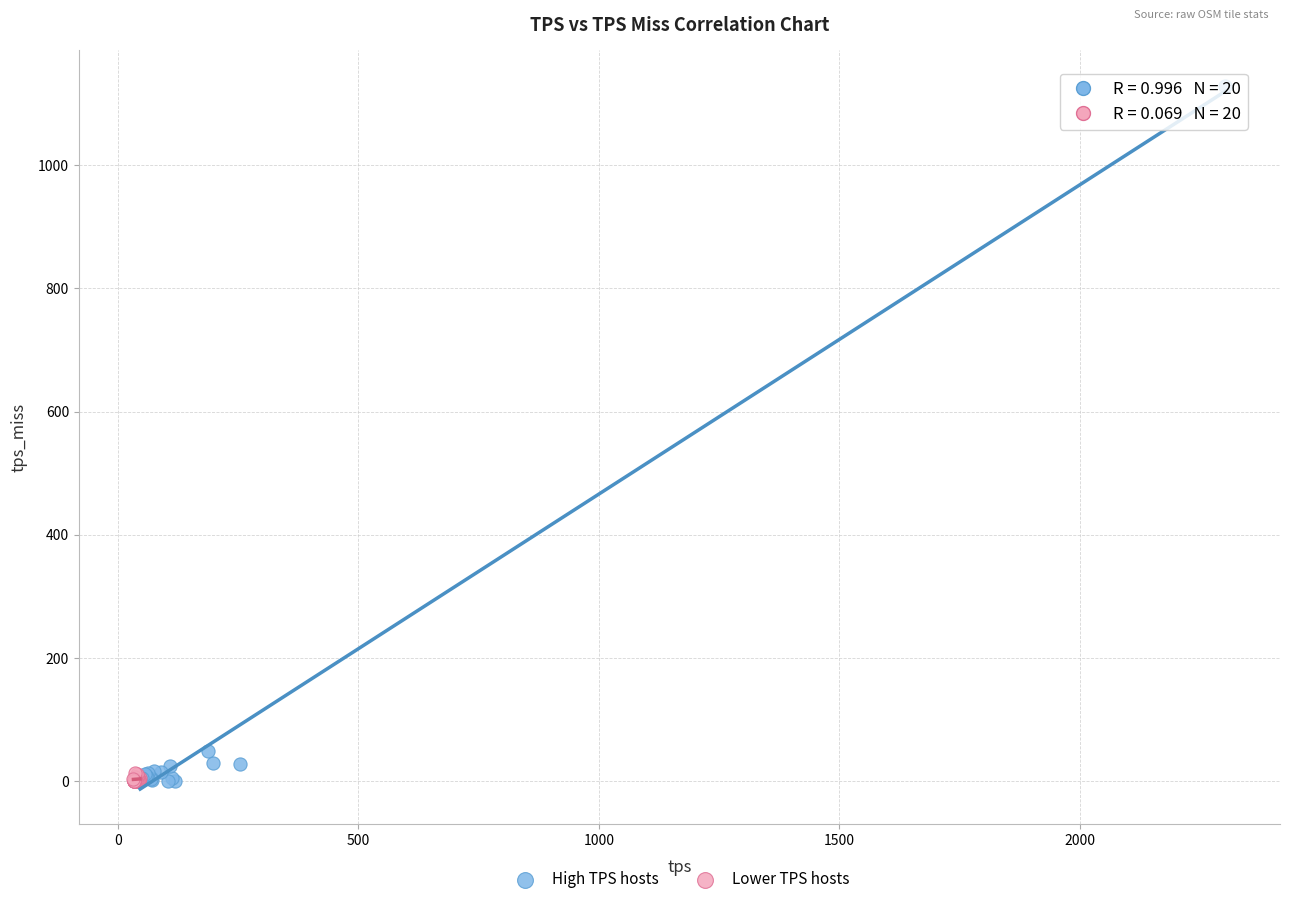

Which series has the widest spread of Y values?

High TPS hosts